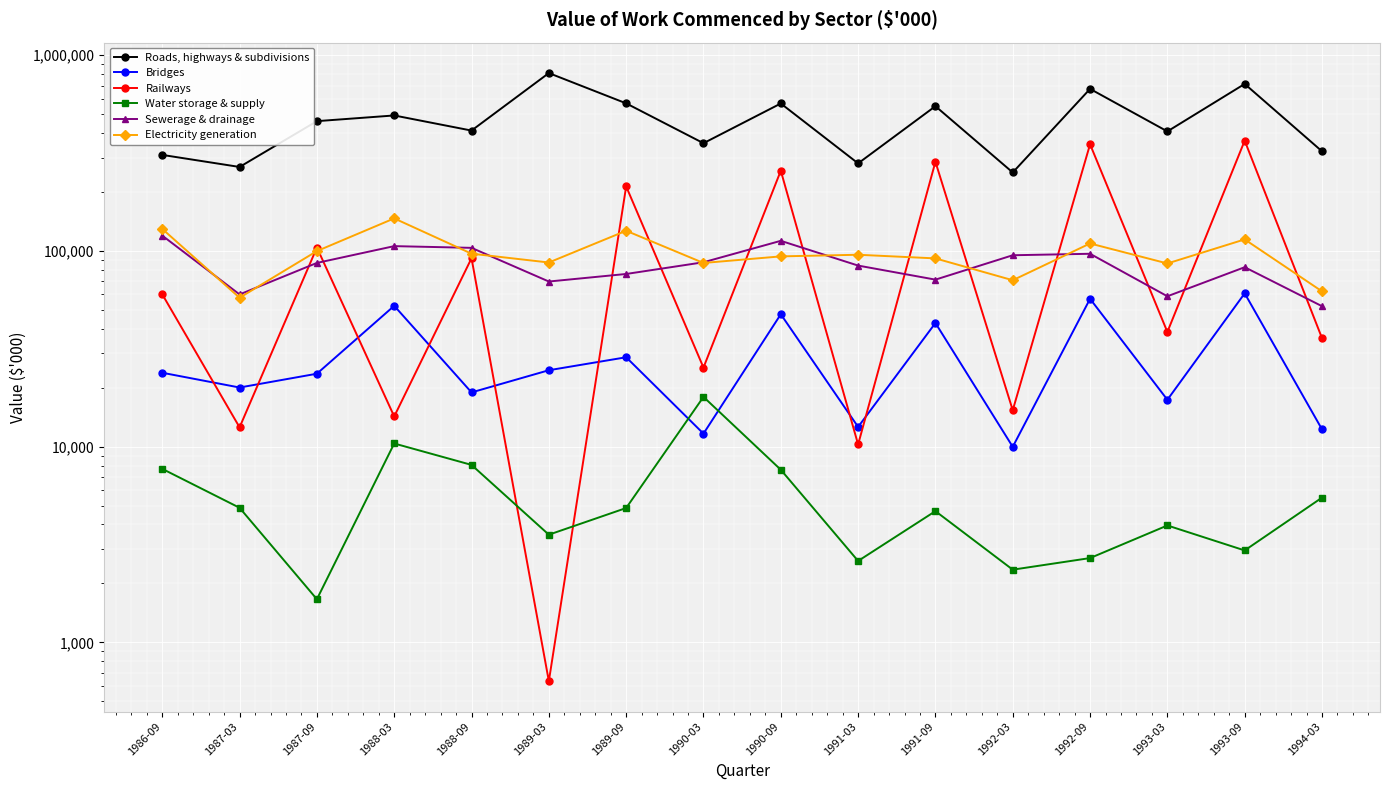

True or false: Electricity generation and Roads, highways & subdivisions cross at least once.

False